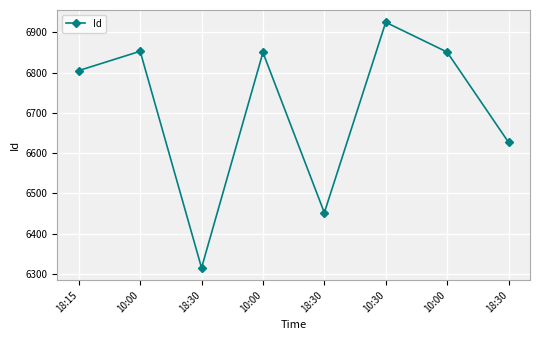

What is the difference between the values at 18:15 and 18:30?

353